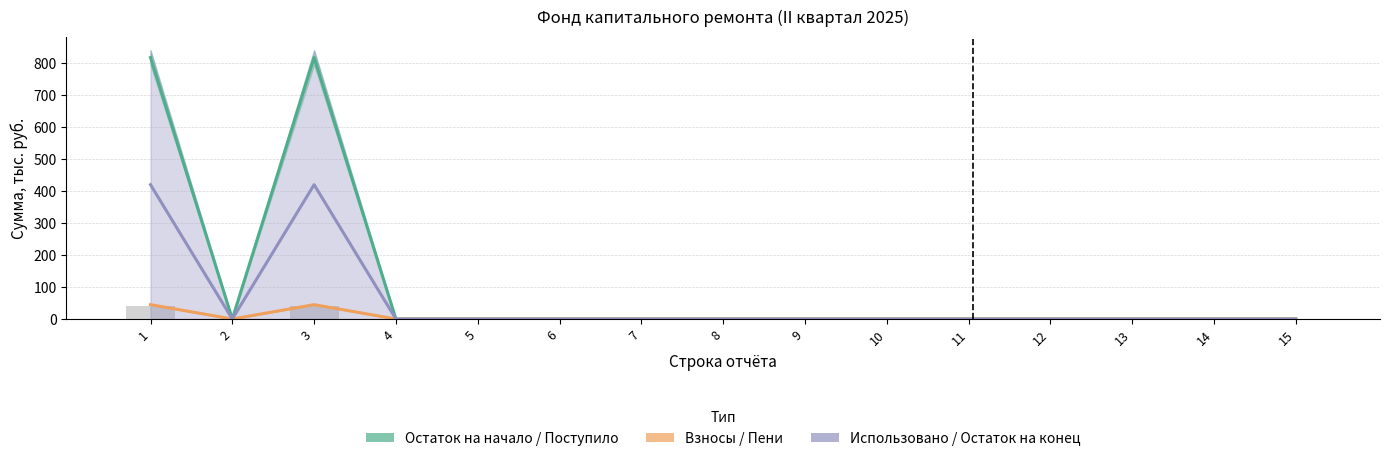

How many groups of bars are there?

15